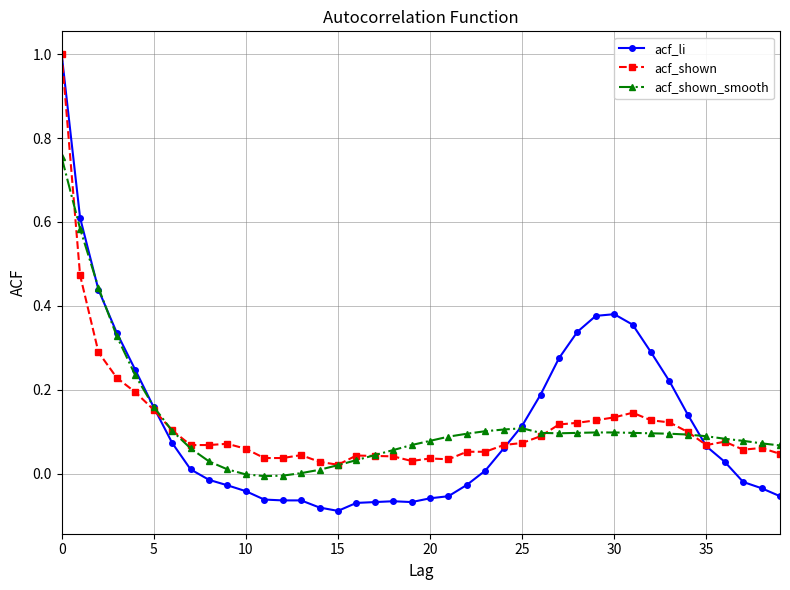

Which series has the largest range (max minus min)?

acf_li